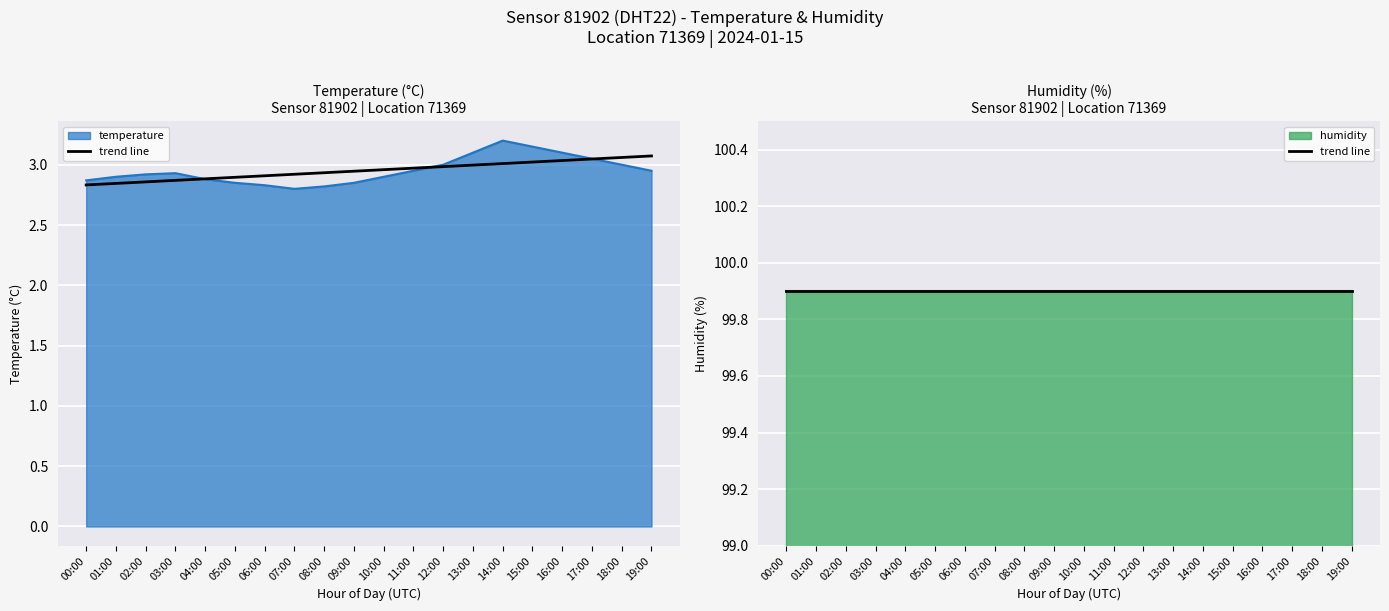

Reading right to left, extract all data points from this chart.

19:00=3.0	18:00=3.0	17:00=3.0	16:00=3.1	15:00=3.1	14:00=3.2	13:00=3.1	12:00=3.0	11:00=3.0	10:00=2.9	09:00=2.9	08:00=2.8	07:00=2.8	06:00=2.8	05:00=2.9	04:00=2.9	03:00=2.9	02:00=2.9	01:00=2.9	00:00=2.9